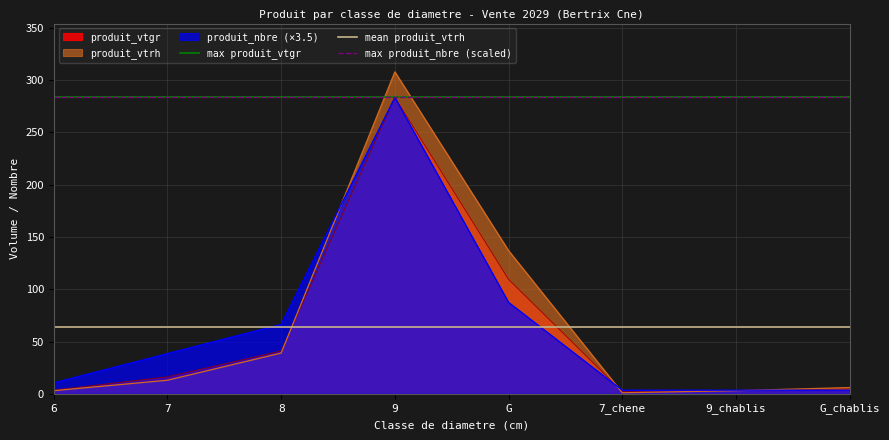

Between 7 and 6, which is larger?

7